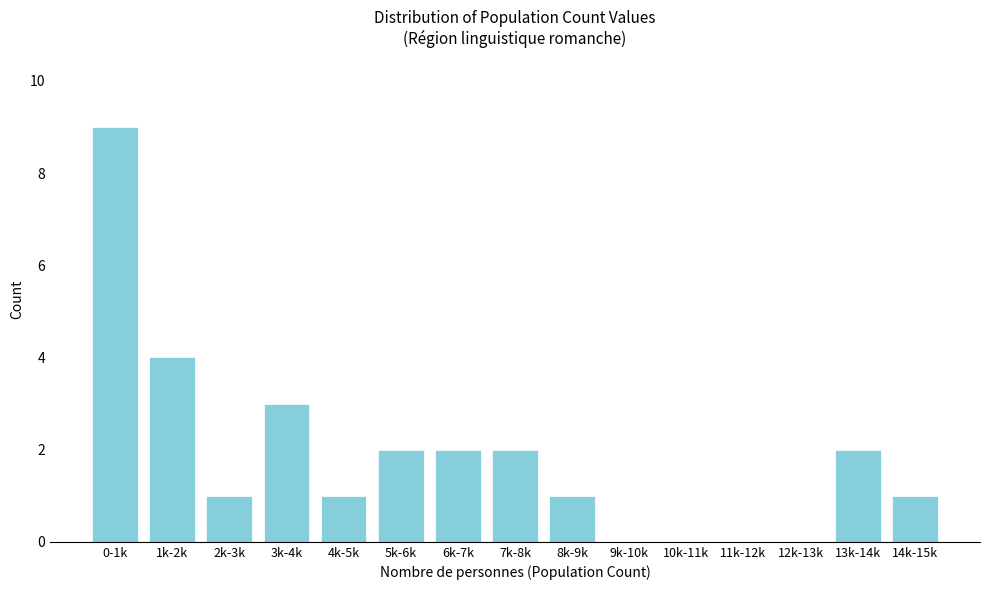

Reading right to left, extract all data points from this chart.

14k-15k=1	13k-14k=2	12k-13k=0	11k-12k=0	10k-11k=0	9k-10k=0	8k-9k=1	7k-8k=2	6k-7k=2	5k-6k=2	4k-5k=1	3k-4k=3	2k-3k=1	1k-2k=4	0-1k=9